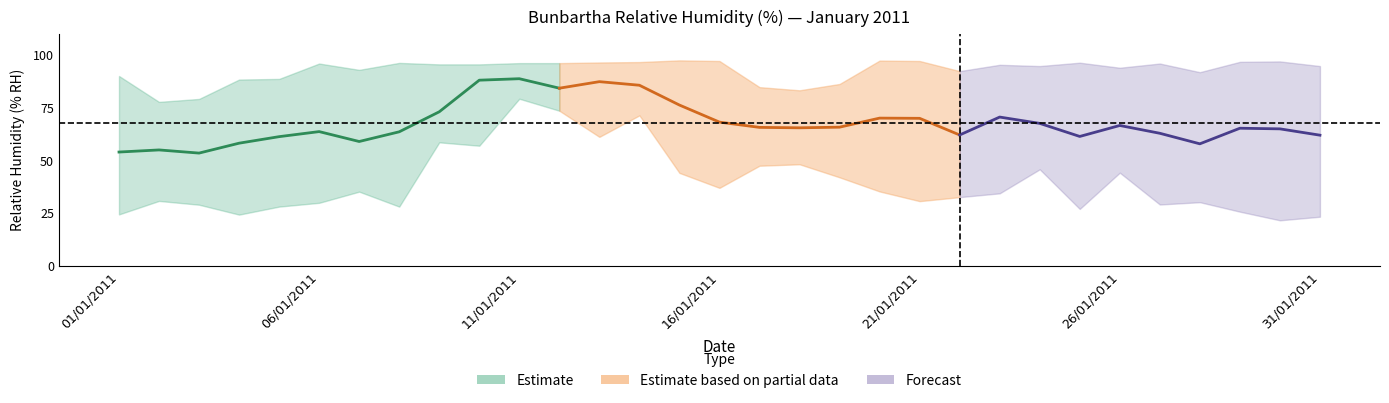

What is the value of the MAX Relative Humidity point at the 9th from the left?

95.6